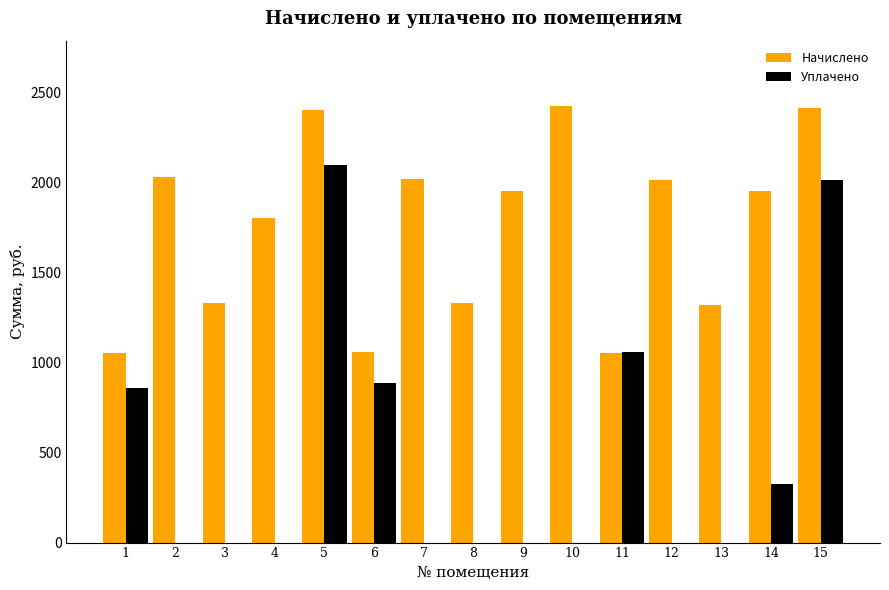

Which series has the largest total across all categories?

Начислено